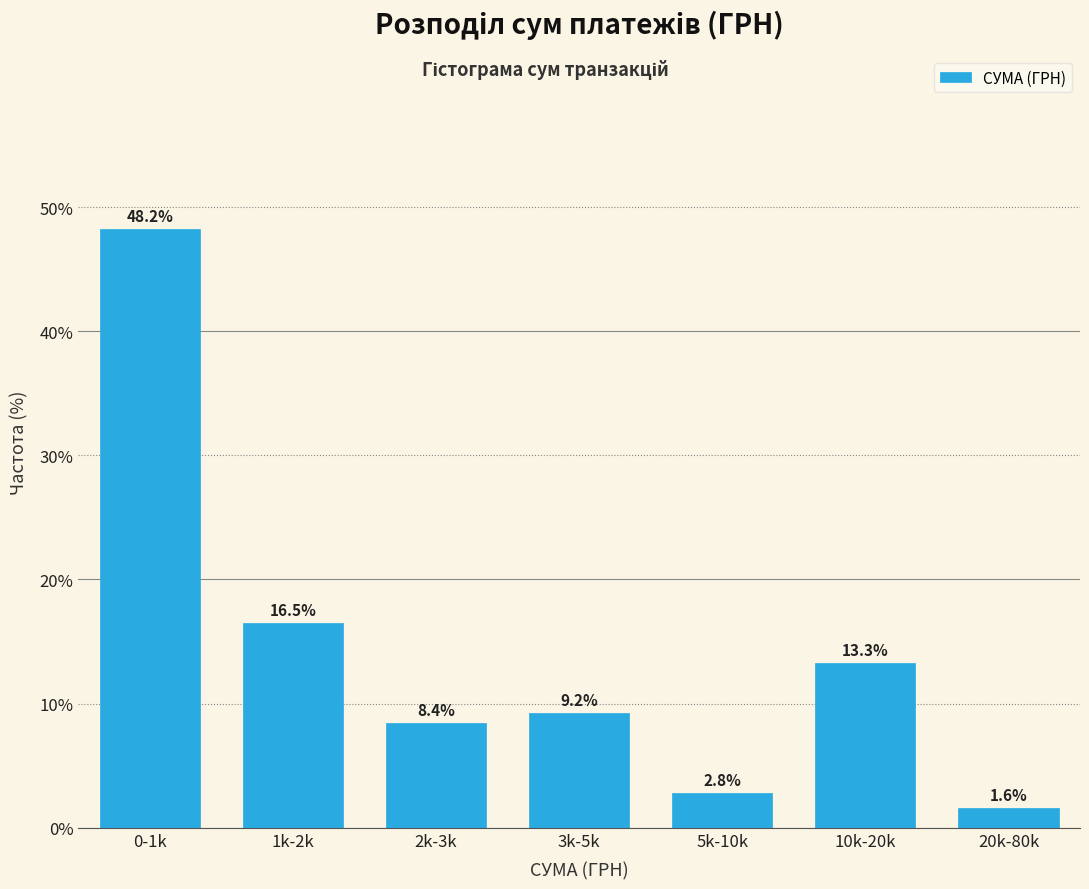

Reading left to right, what are all the values shown in this chart?

0-1k=48.2	1k-2k=16.5	2k-3k=8.4	3k-5k=9.2	5k-10k=2.8	10k-20k=13.3	20k-80k=1.6